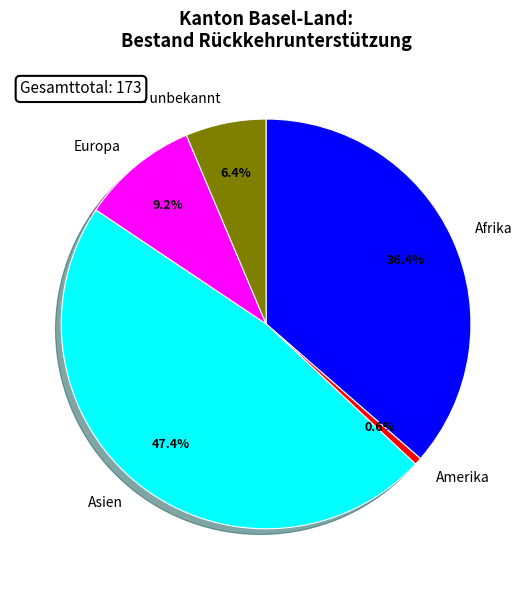

Is there a majority slice in this chart?

No